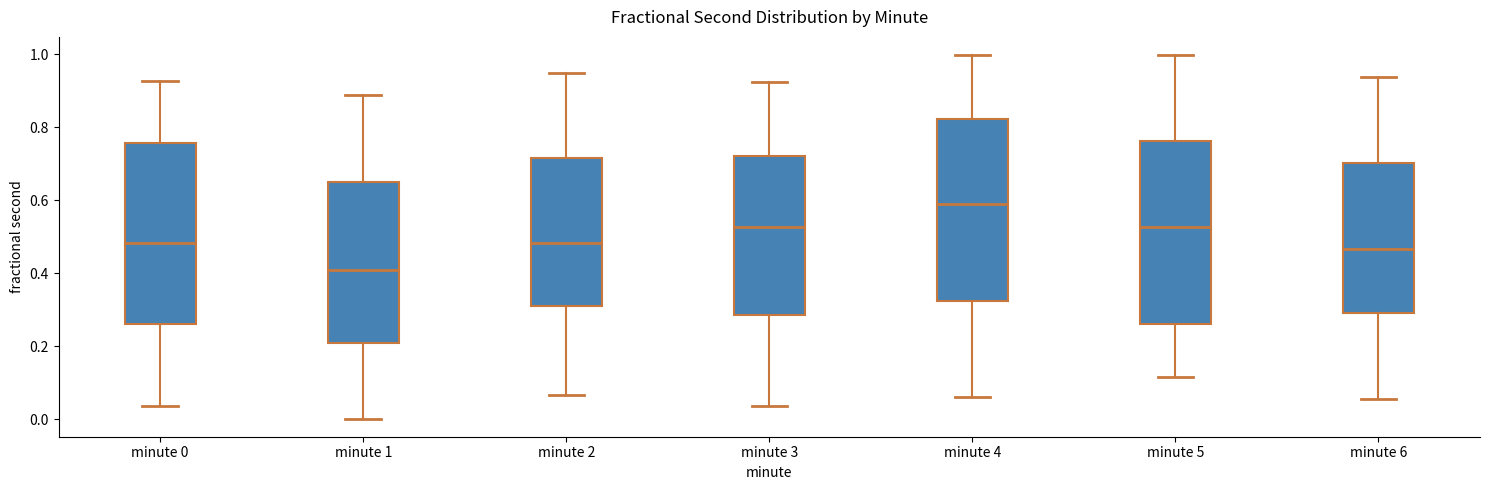

Reading left to right, read every box against the y-axis: the position of its median line, the range the box covers, and the ends of its whiskers. The values are not printed on the chart, so give them approximately, as read against the axis.

minute 0: median 0.48, box 0.26 to 0.76, whiskers 0.04 to 0.92
minute 1: median 0.40, box 0.20 to 0.66, whiskers 0.00 to 0.88
minute 2: median 0.48, box 0.32 to 0.72, whiskers 0.06 to 0.94
minute 3: median 0.52, box 0.28 to 0.72, whiskers 0.04 to 0.92
minute 4: median 0.58, box 0.32 to 0.82, whiskers 0.06 to 1.00
minute 5: median 0.52, box 0.26 to 0.76, whiskers 0.12 to 1.00
minute 6: median 0.46, box 0.30 to 0.70, whiskers 0.06 to 0.94